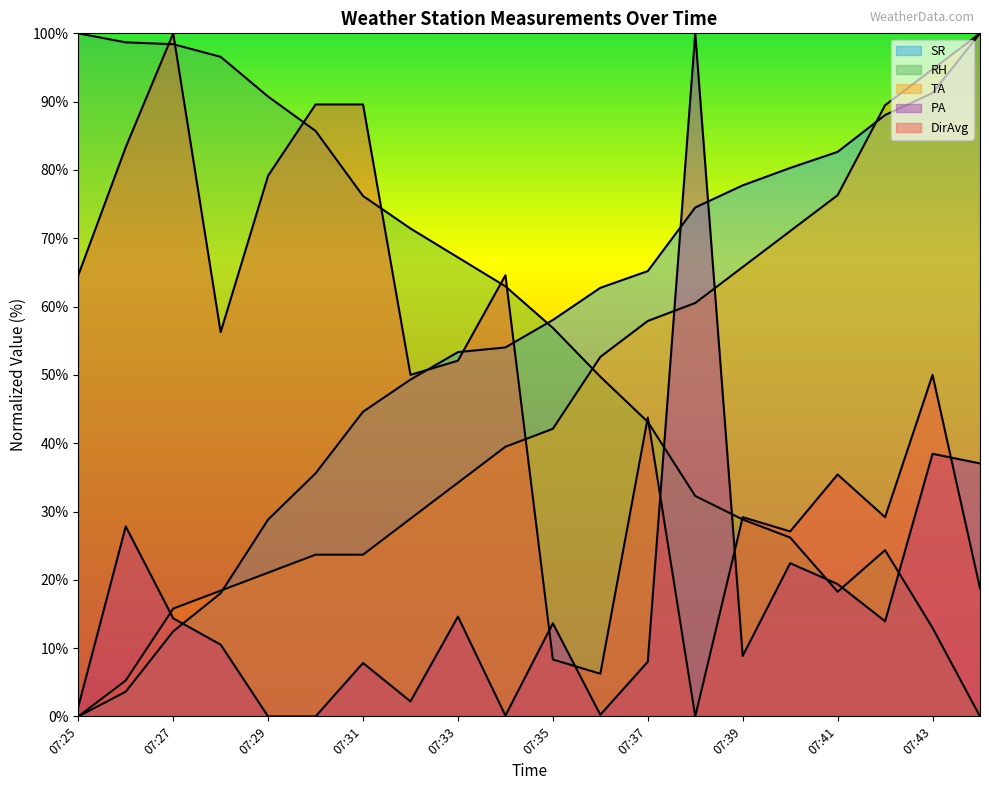

Which series changed the most between 07:30 and 07:43?

RH